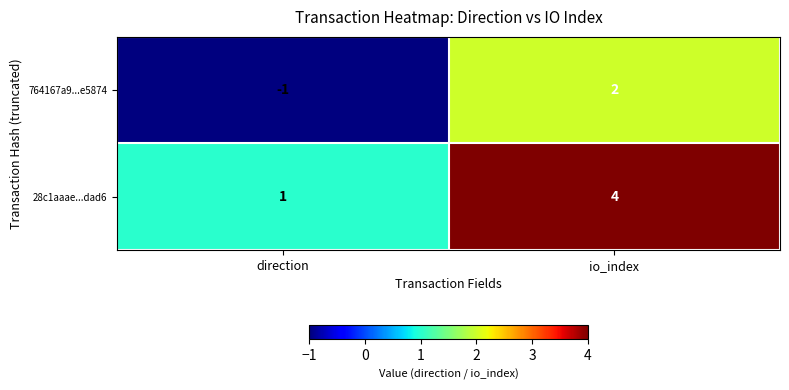

Rank the series at direction from highest to lowest value.

28c1aaae...dad6, 764167a9...e5874